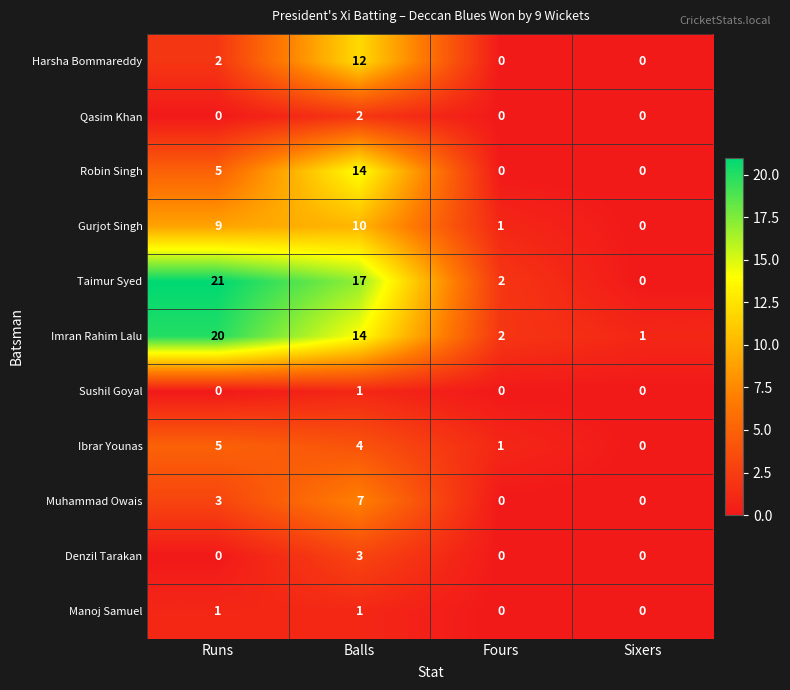

Count the number of data series in this chart.

11